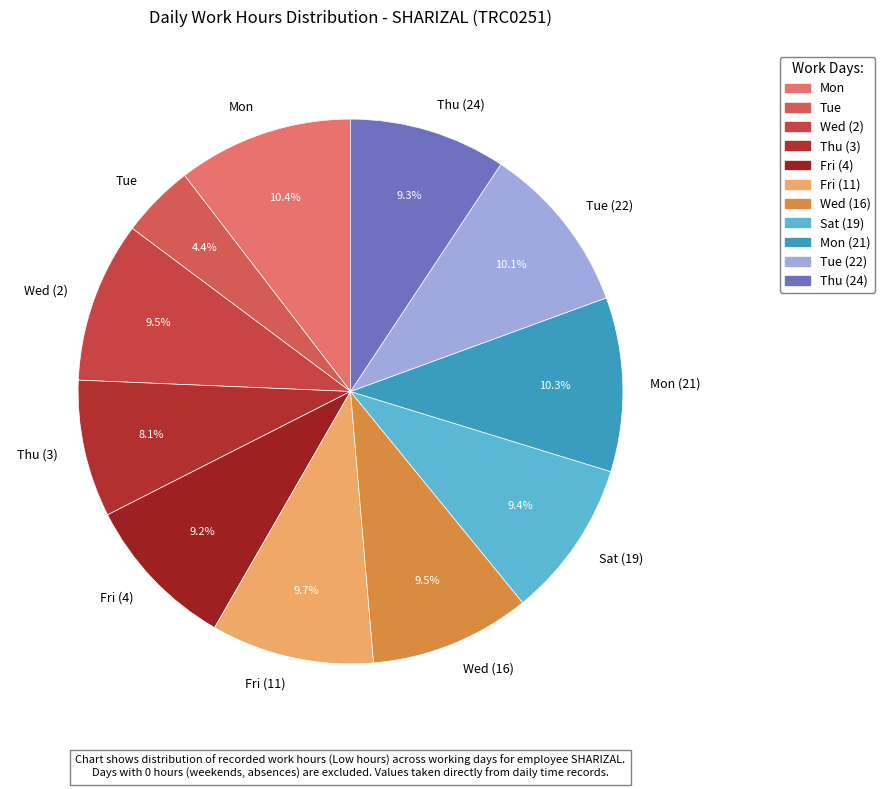

Is Thu (24) the majority of the pie?

No